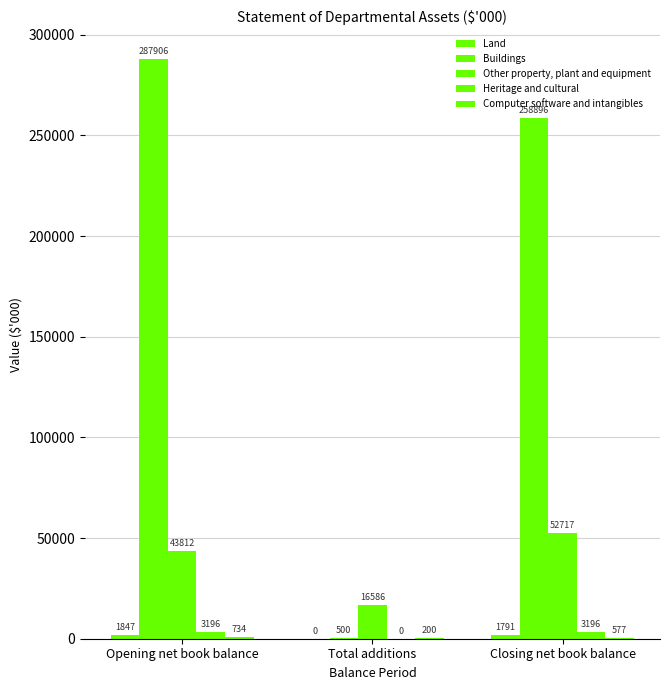

At which category is the sum across all series the highest?

Opening net book balance